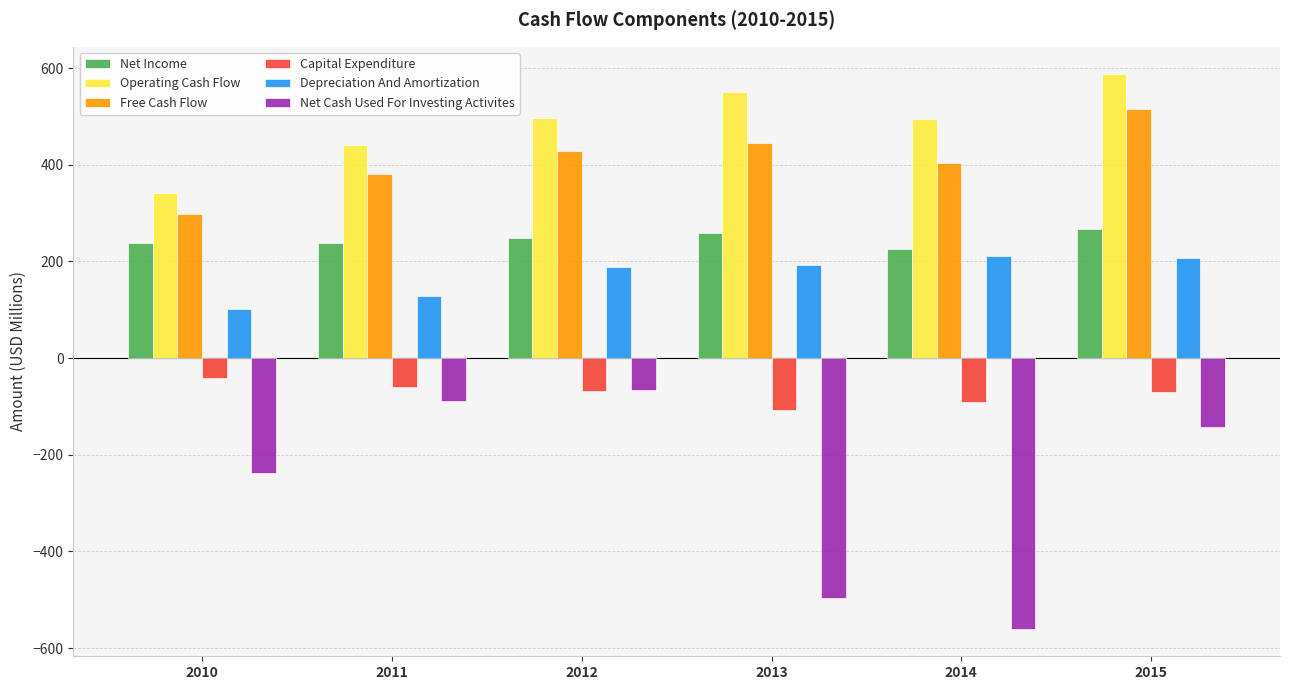

What is the sum of the Free Cash Flow values at 2010 and 2014?

703.5